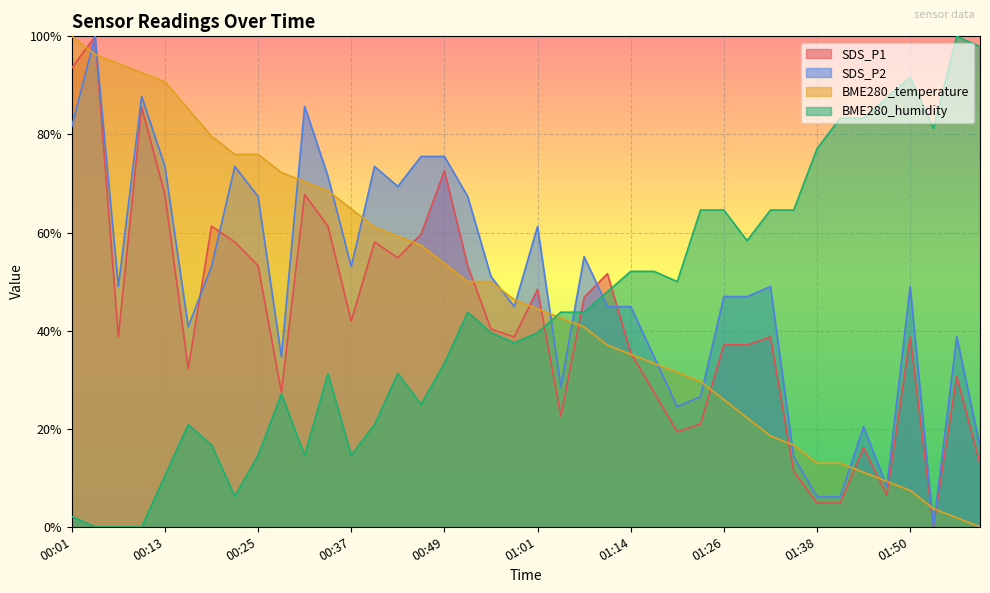

At which label does SDS_P2 reach its minimum?

01:53